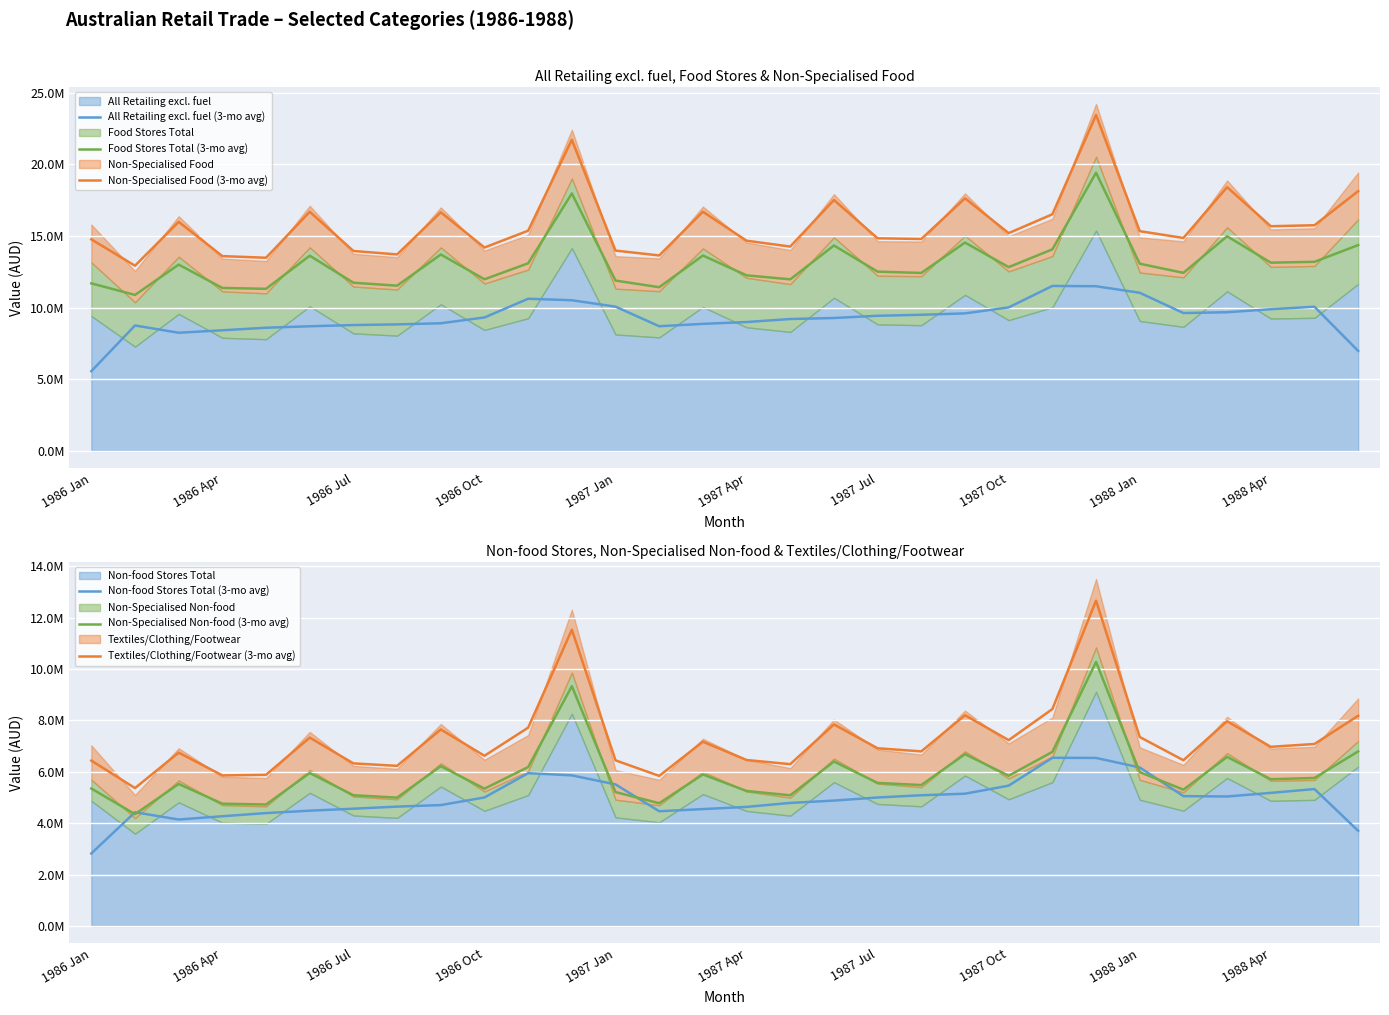

What is the total value across all series at 26?

62650113.0